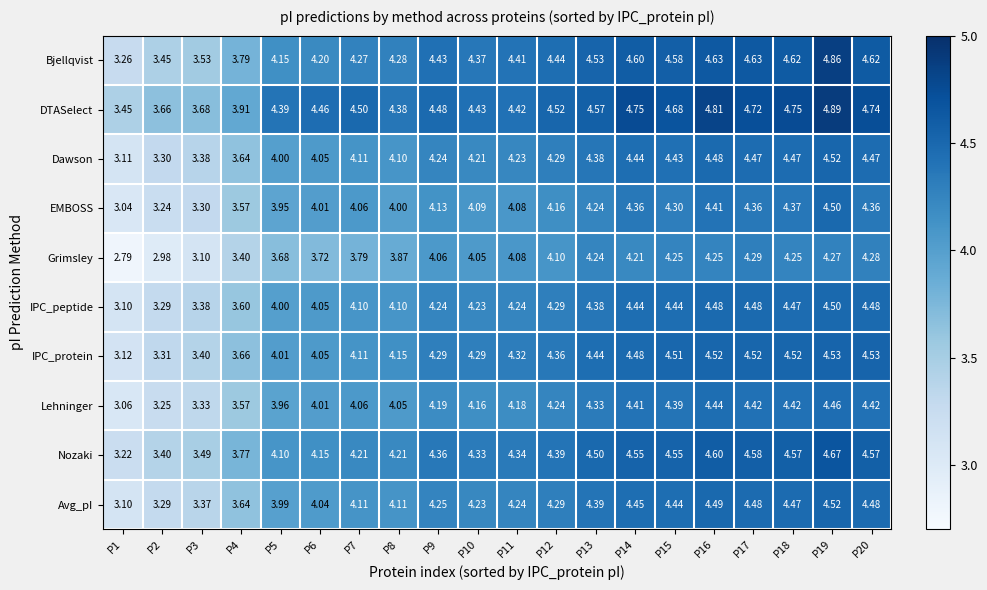

How many series are shown in this chart?

10